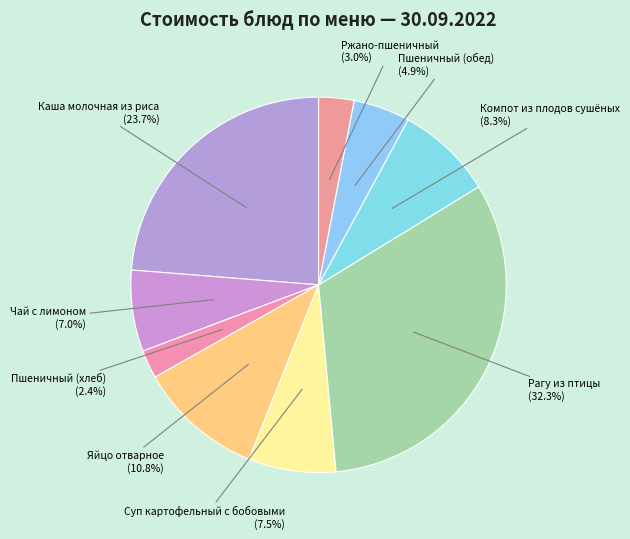

Between Ржано-пшеничный and Чай с лимоном, which is larger?

Чай с лимоном